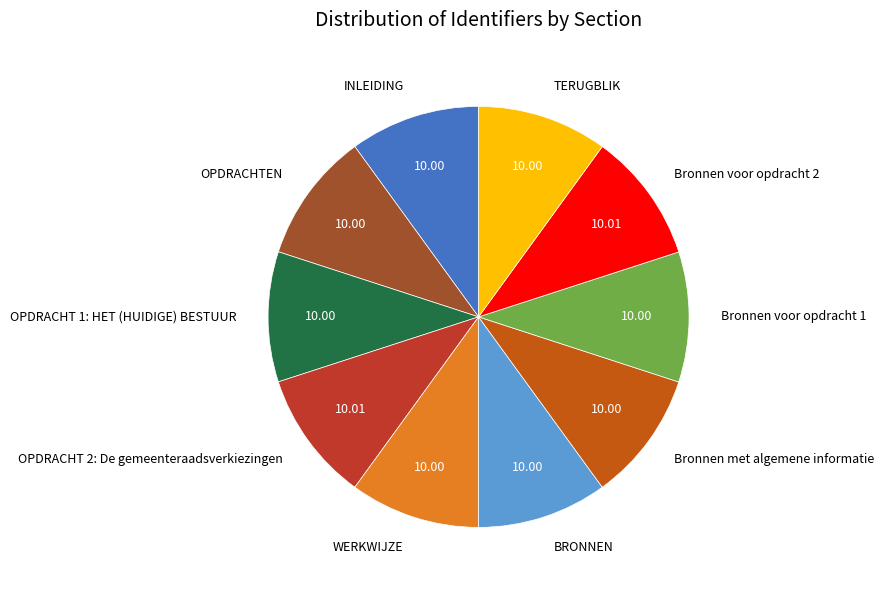

Is BRONNEN the majority of the pie?

No